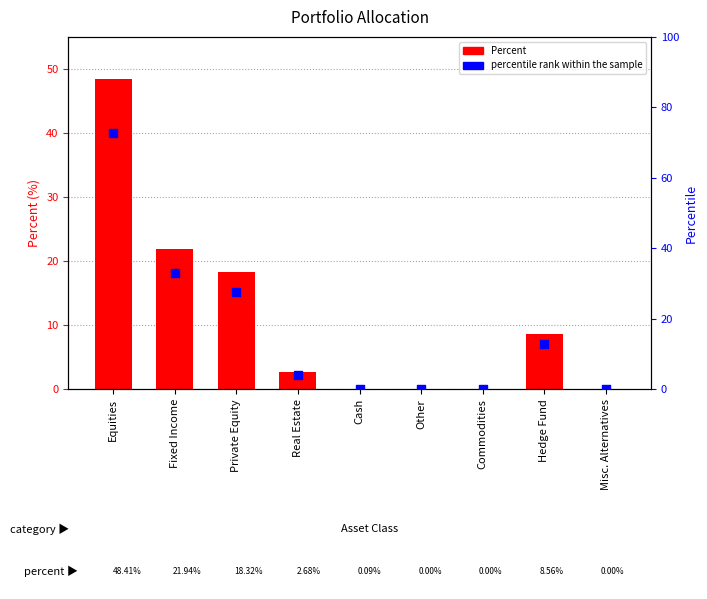

Is the value of Percent at Misc. Alternatives greater than the value of percentile rank within the sample at Fixed Income?

No